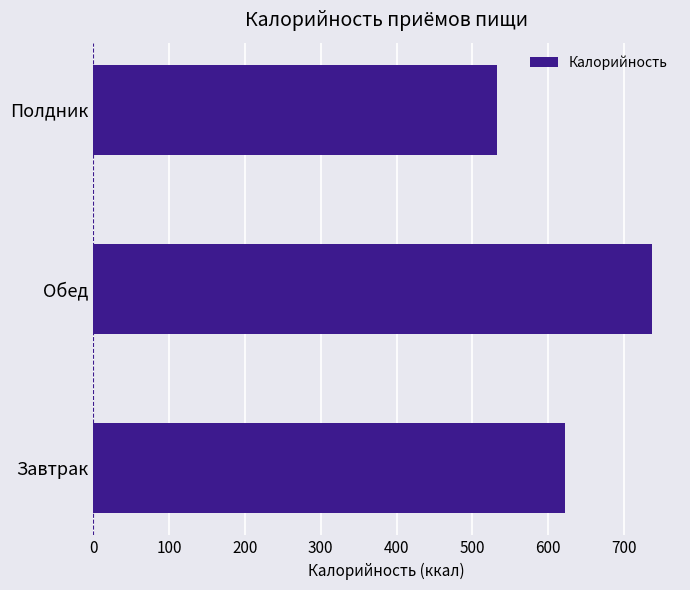

What is the difference between the maximum and minimum values?

205